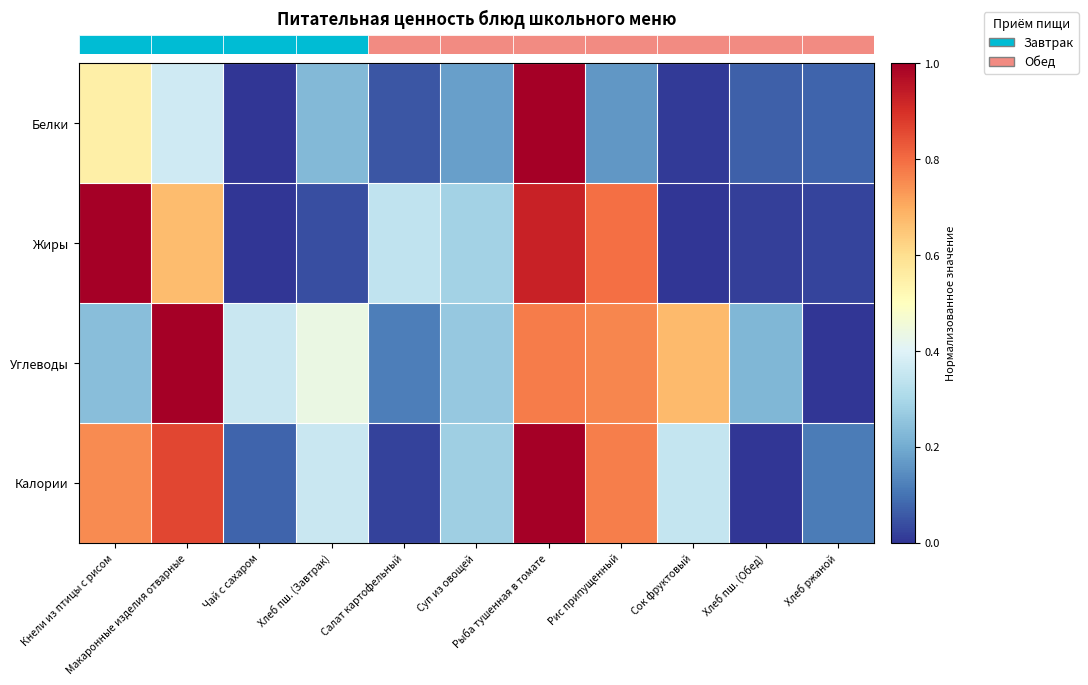

At how many categories does at least one series exceed 0?

11